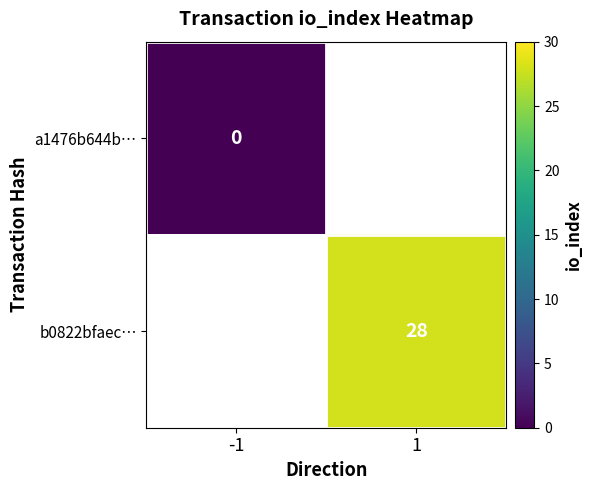

Which has a higher value, -1 or 1?

1